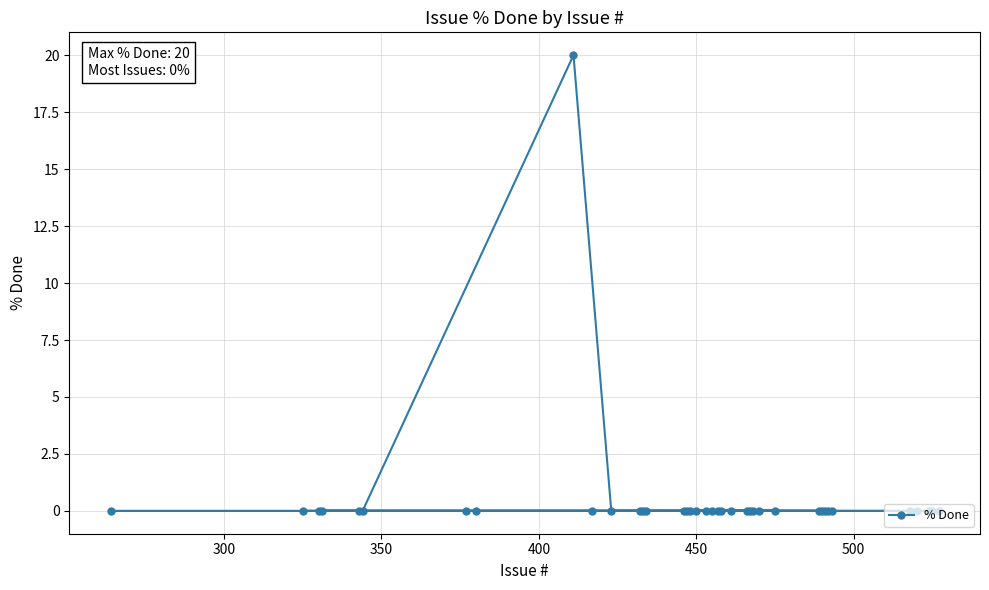

Reading left to right, extract all data points from this chart.

0	0	0	0	0	0	0	0	20	0	0	0	0	0	0	0	0	0	0	0	0	0	0	0	0	0	0	0	0	0	0	0	0	0	0	0	0	0